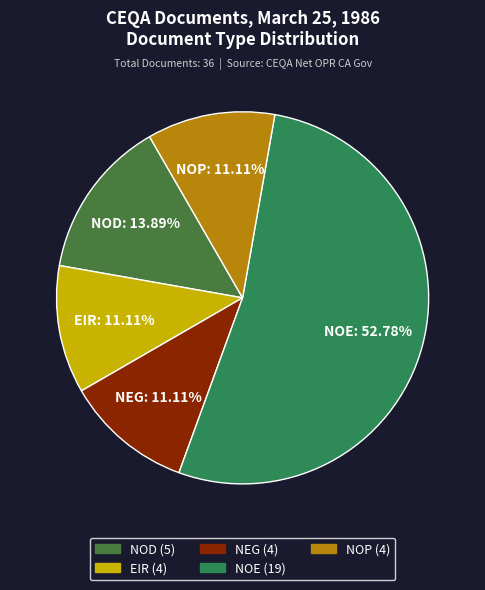

What is the largest slice in the pie chart?

NOE